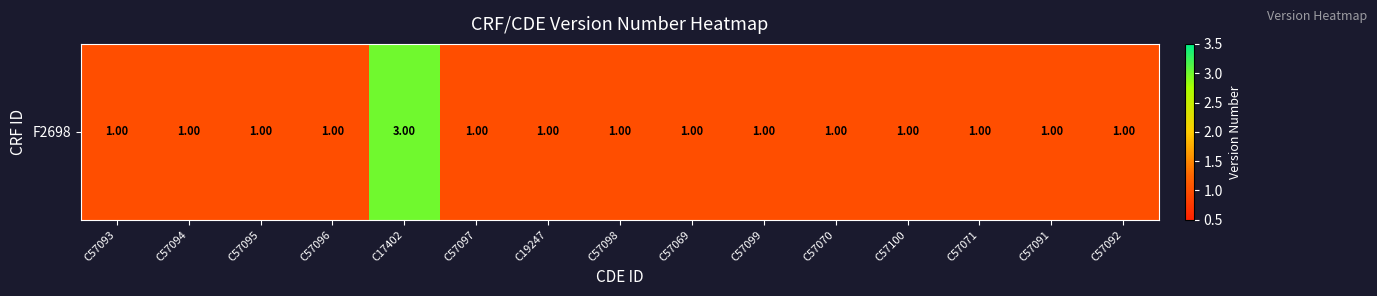

Is it true that the value at C57070 is 1?

True